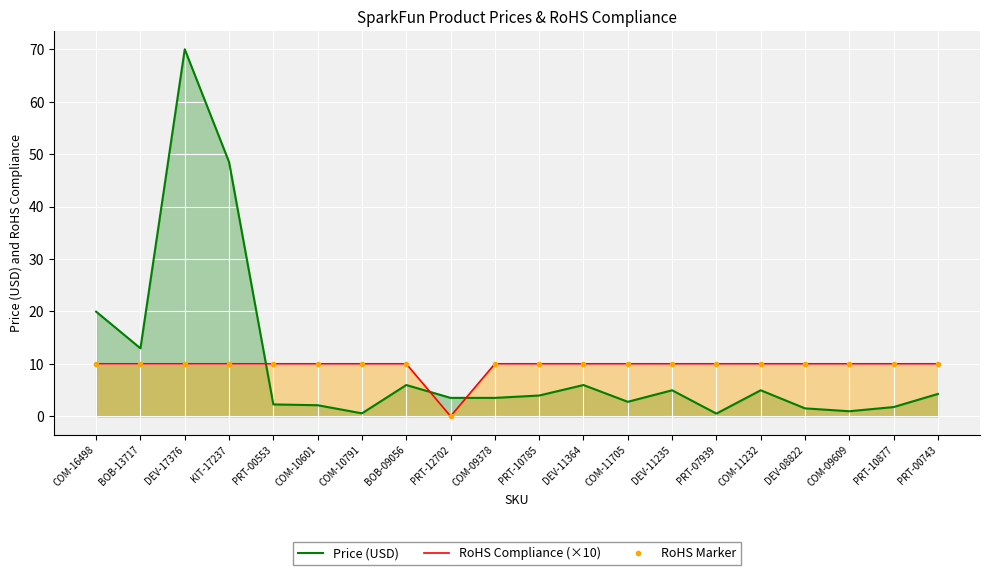

The RoHS Marker series shows 5.5 at COM-09378. True or false?

False